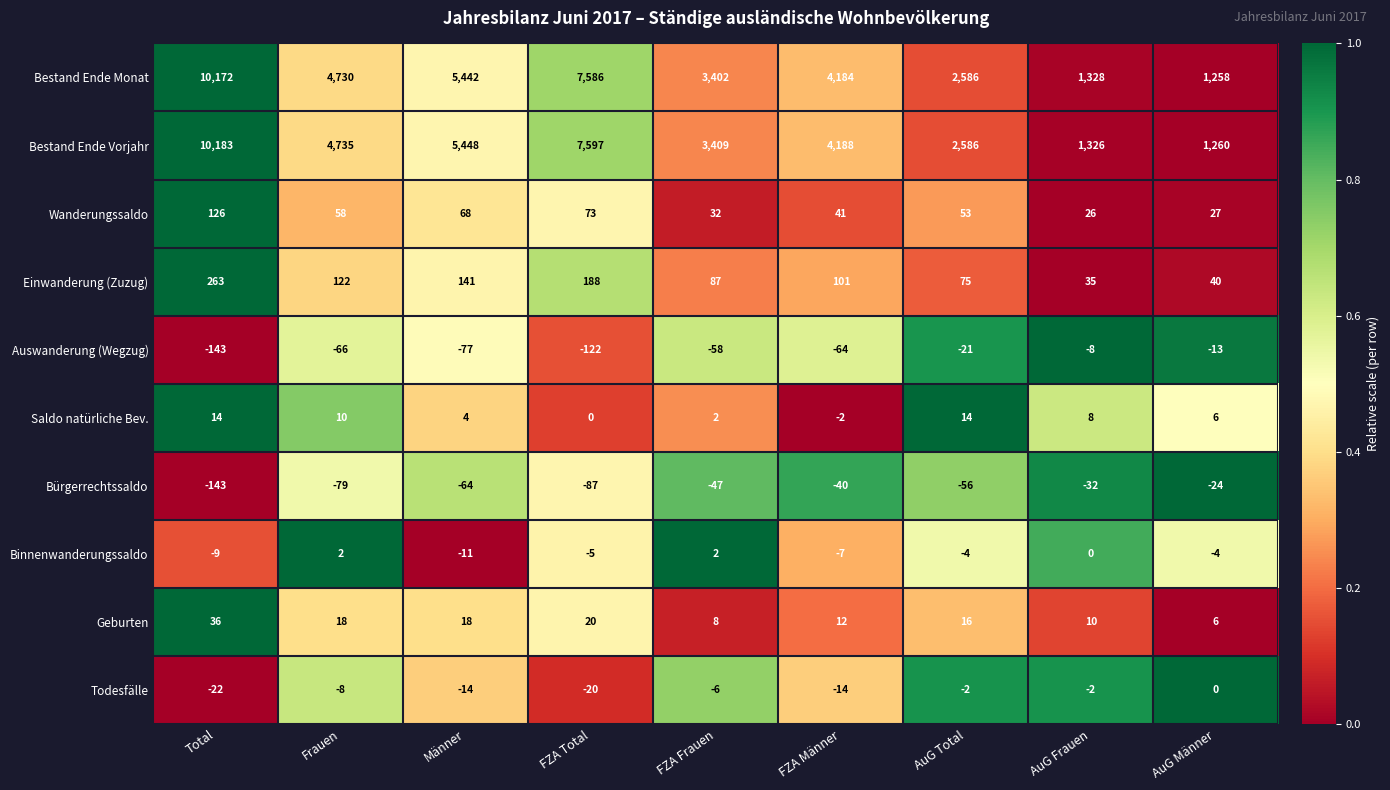

True or false: Einwanderung (Zuzug) has a value of 35 at AuG Frauen.

True